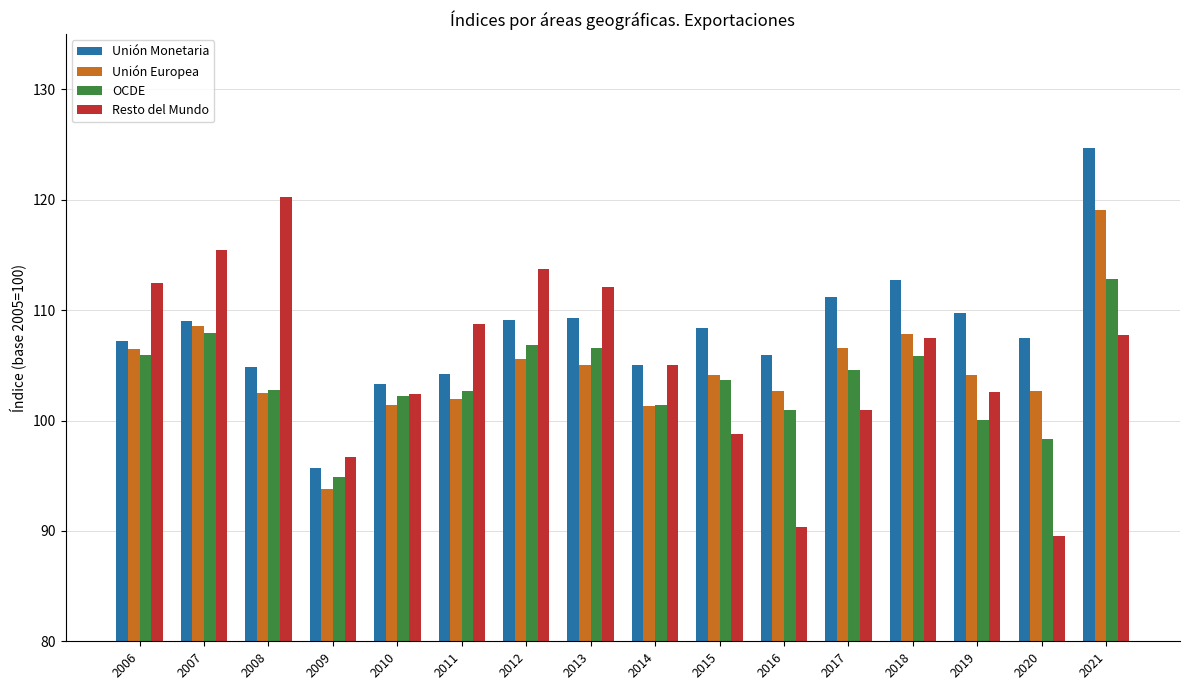

Which series has the largest total across all categories?

Unión Monetaria